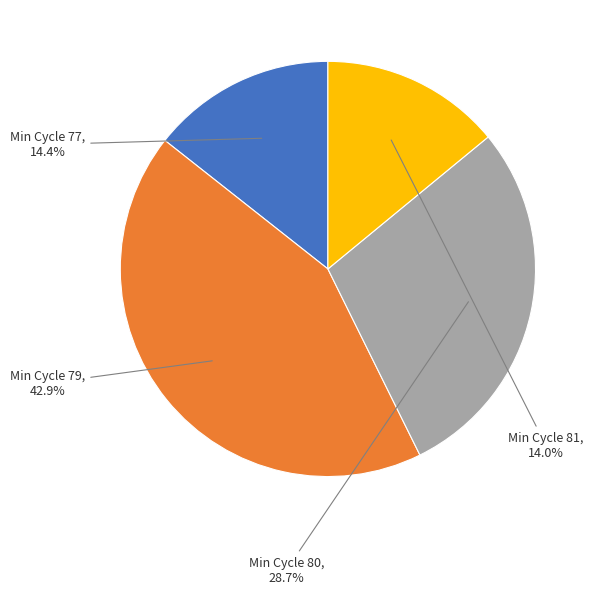

Is there a majority slice in this chart?

No